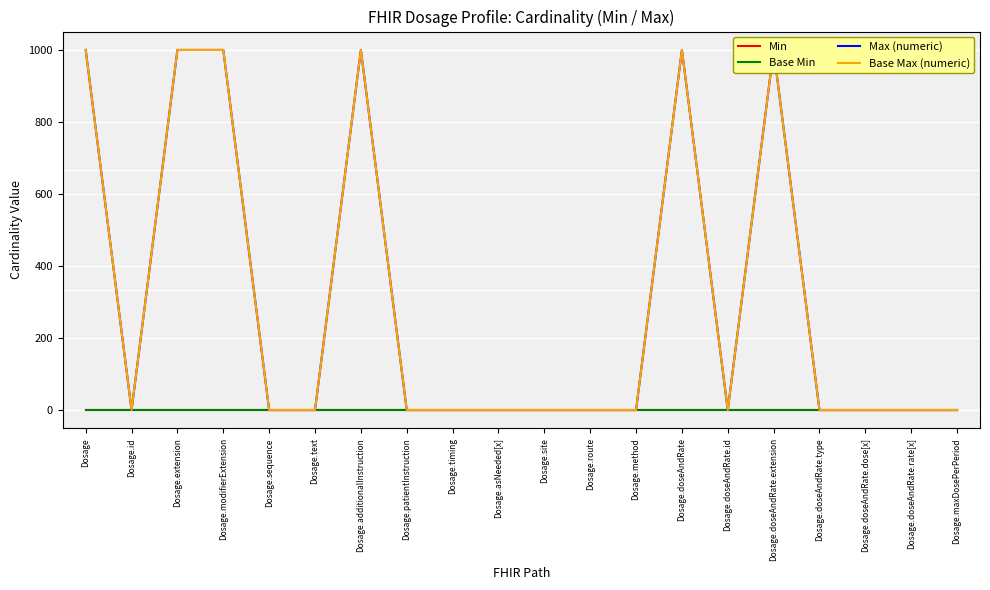

Reading left to right, list all the values displayed in this chart.

Min: Dosage=0	Dosage.id=0	Dosage.extension=0	Dosage.modifierExtension=0	Dosage.sequence=0	Dosage.text=0	Dosage.additionalInstruction=0	Dosage.patientInstruction=0	Dosage.timing=0	Dosage.asNeeded[x]=0	Dosage.site=0	Dosage.route=0	Dosage.method=0	Dosage.doseAndRate=0	Dosage.doseAndRate.id=0	Dosage.doseAndRate.extension=0	Dosage.doseAndRate.type=0	Dosage.doseAndRate.dose[x]=0	Dosage.doseAndRate.rate[x]=0	Dosage.maxDosePerPeriod=0
Base Min: Dosage=0	Dosage.id=0	Dosage.extension=0	Dosage.modifierExtension=0	Dosage.sequence=0	Dosage.text=0	Dosage.additionalInstruction=0	Dosage.patientInstruction=0	Dosage.timing=0	Dosage.asNeeded[x]=0	Dosage.site=0	Dosage.route=0	Dosage.method=0	Dosage.doseAndRate=0	Dosage.doseAndRate.id=0	Dosage.doseAndRate.extension=0	Dosage.doseAndRate.type=0	Dosage.doseAndRate.dose[x]=0	Dosage.doseAndRate.rate[x]=0	Dosage.maxDosePerPeriod=0
Max (numeric): Dosage=999	Dosage.id=1	Dosage.extension=999	Dosage.modifierExtension=999	Dosage.sequence=1	Dosage.text=1	Dosage.additionalInstruction=999	Dosage.patientInstruction=1	Dosage.timing=1	Dosage.asNeeded[x]=1	Dosage.site=1	Dosage.route=1	Dosage.method=1	Dosage.doseAndRate=999	Dosage.doseAndRate.id=1	Dosage.doseAndRate.extension=999	Dosage.doseAndRate.type=1	Dosage.doseAndRate.dose[x]=1	Dosage.doseAndRate.rate[x]=1	Dosage.maxDosePerPeriod=1
Base Max (numeric): Dosage=999	Dosage.id=1	Dosage.extension=999	Dosage.modifierExtension=999	Dosage.sequence=1	Dosage.text=1	Dosage.additionalInstruction=999	Dosage.patientInstruction=1	Dosage.timing=1	Dosage.asNeeded[x]=1	Dosage.site=1	Dosage.route=1	Dosage.method=1	Dosage.doseAndRate=999	Dosage.doseAndRate.id=1	Dosage.doseAndRate.extension=999	Dosage.doseAndRate.type=1	Dosage.doseAndRate.dose[x]=1	Dosage.doseAndRate.rate[x]=1	Dosage.maxDosePerPeriod=1